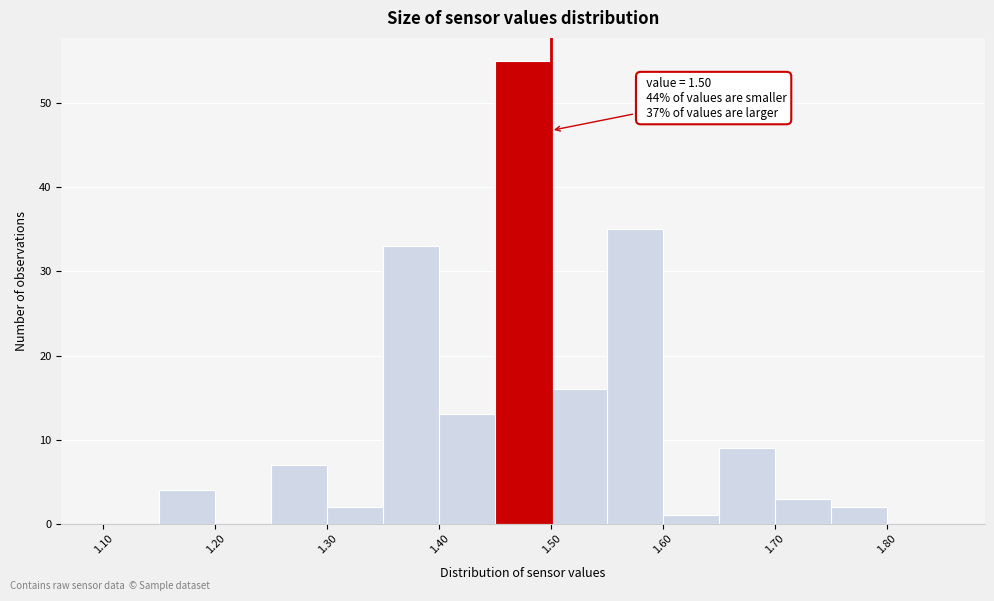

Over which range of the x-axis is the bar tallest?

1.45 to 1.50